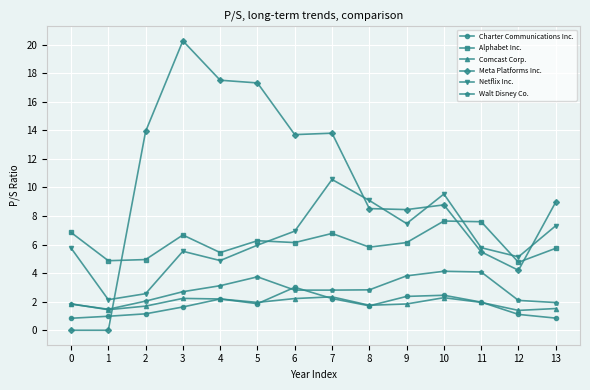

Count the number of data series in this chart.

6